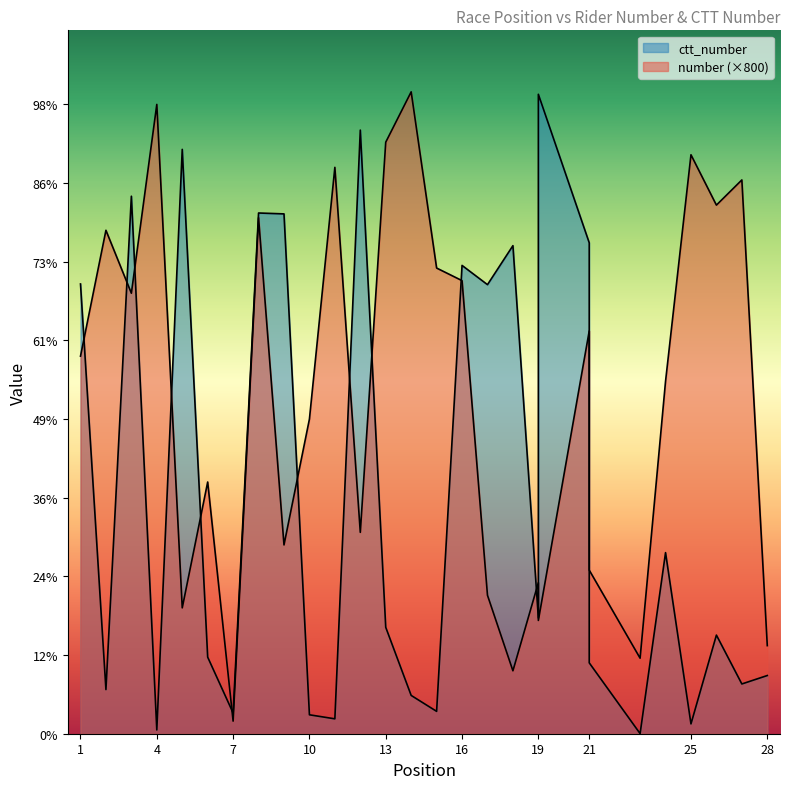

How many distinct data groups are displayed?

2